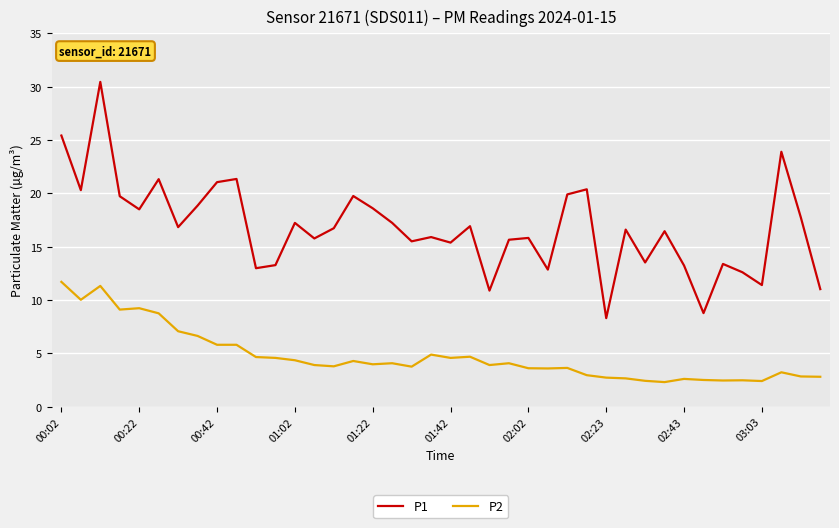

Which series has the widest spread of values?

P1